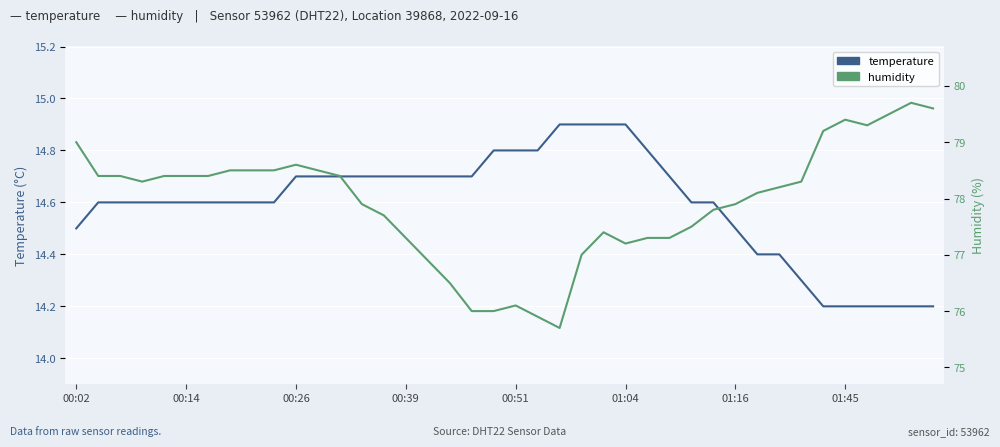

The value of humidity at 21 is 75.9. True or false?

True